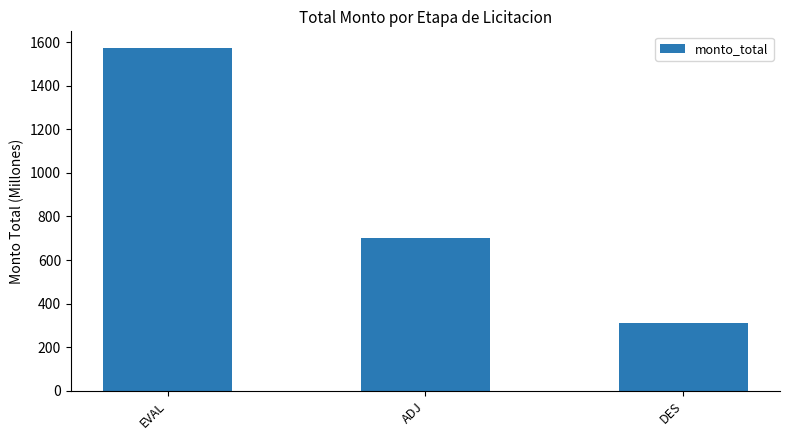

True or false: the data shows 142.5 at DES.

False